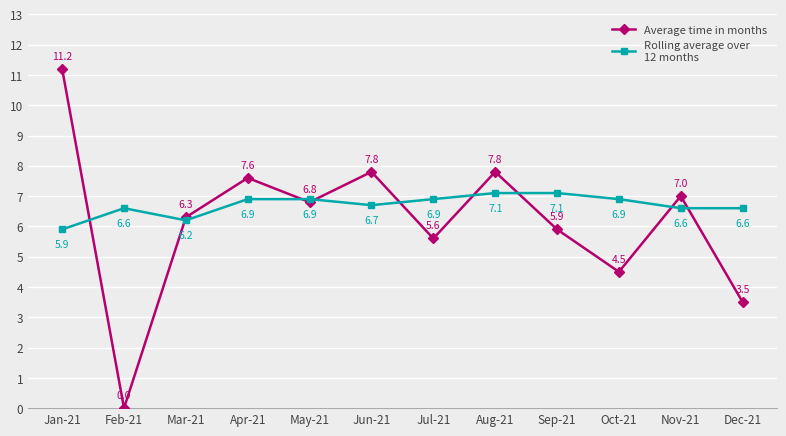

What is the spread (max minus min) of values at Dec-21?

3.1